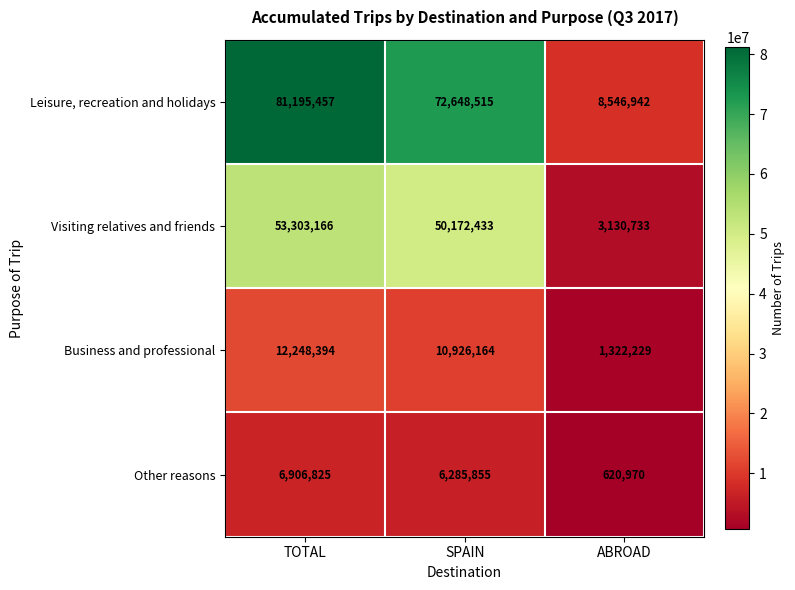

Is it true that Visiting relatives and friends equals 785958 at ABROAD?

False